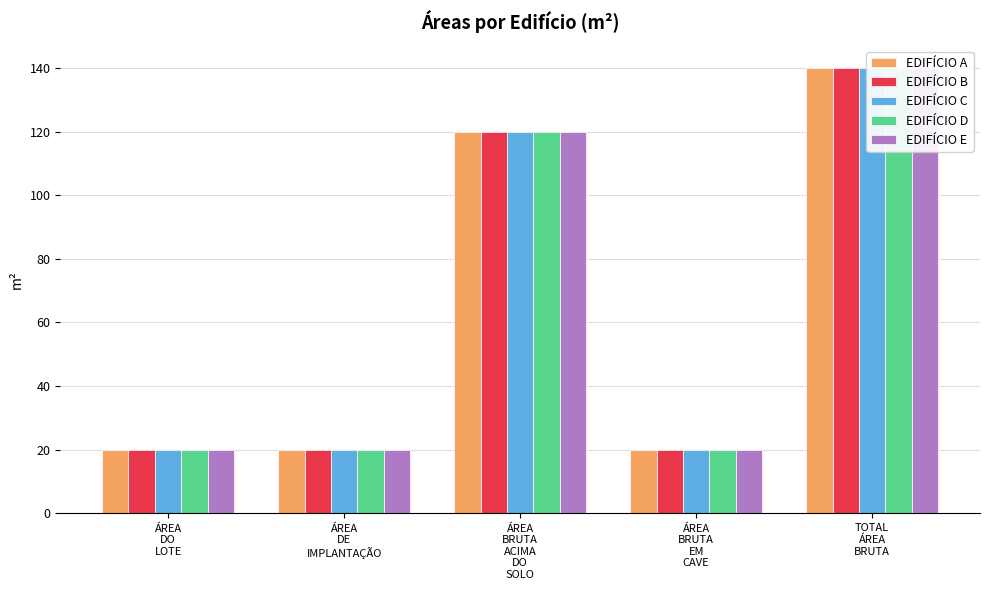

Which has a higher value, ÁREA
DO
LOTE or ÁREA
BRUTA
EM
CAVE?

ÁREA
DO
LOTE